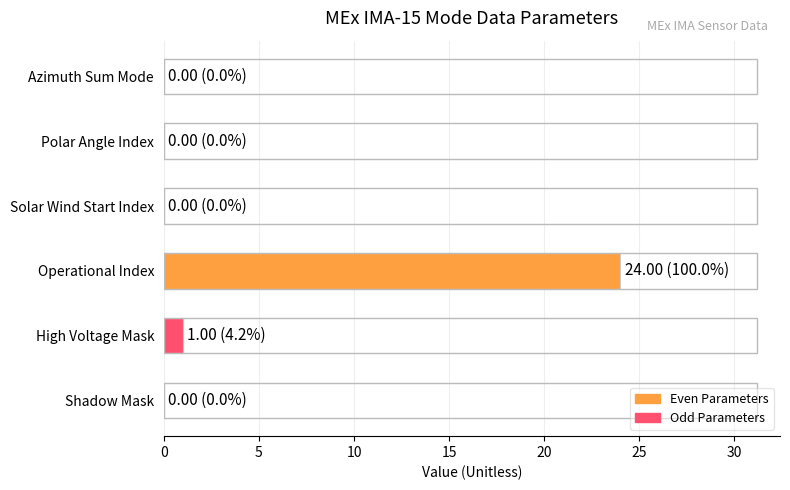

True or false: the data shows 0 at Azimuth Sum Mode.

True